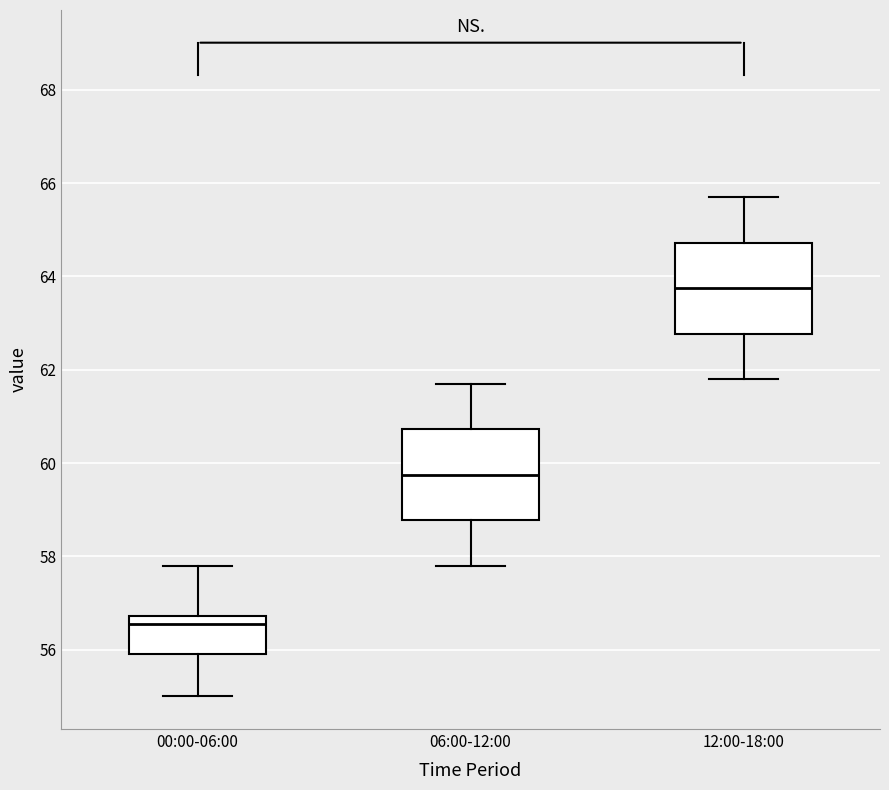

Reading left to right, transcribe this box plot: for each box, give where its median line is, the range the box spans, and where its two whiskers end, as read against the y-axis. The values are not printed on the chart, so give them approximately, as read against the axis.

00:00-06:00: median 56.6, box 56.0 to 56.8, whiskers 55.0 to 57.8
06:00-12:00: median 59.8, box 58.8 to 60.8, whiskers 57.8 to 61.8
12:00-18:00: median 63.8, box 62.8 to 64.8, whiskers 61.8 to 65.8